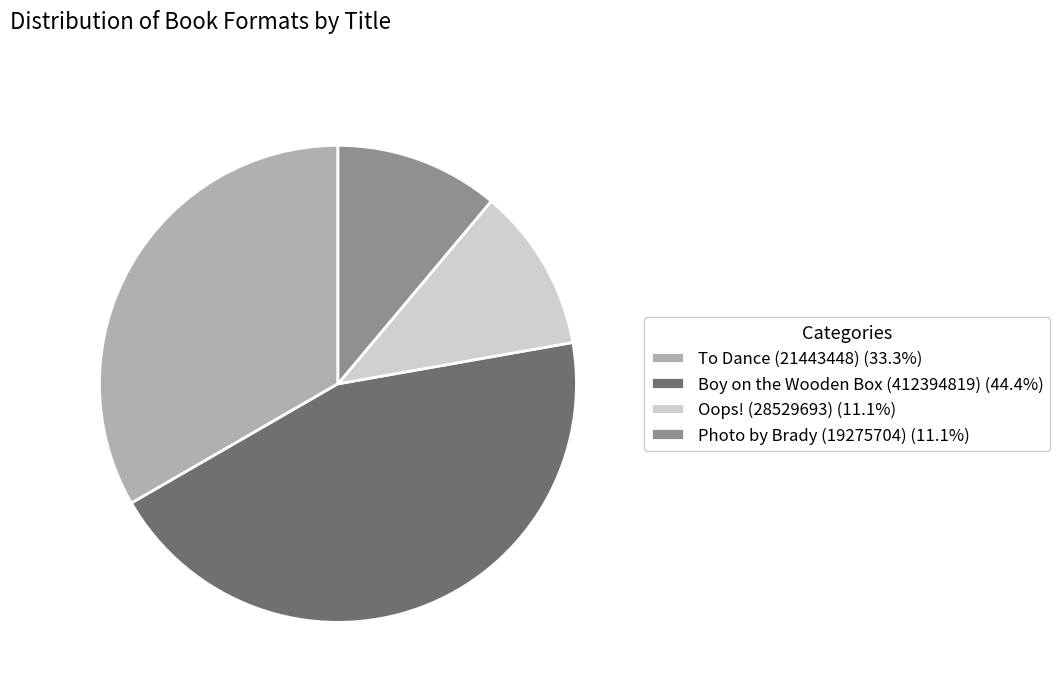

Is it true that Oops! (28529693) is 11% of the pie?

True